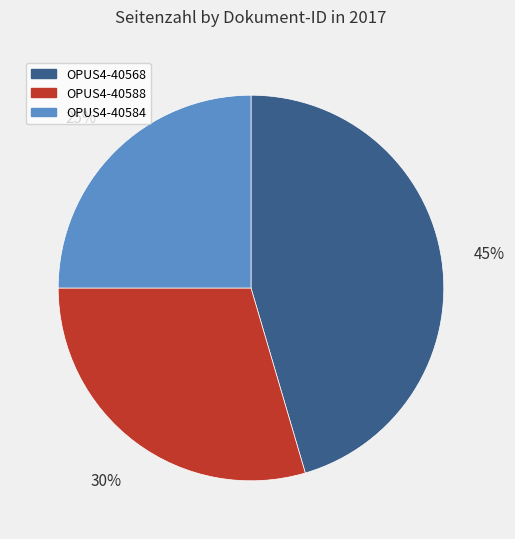

The OPUS4-40568 slice represents 45% of the pie. True or false?

True